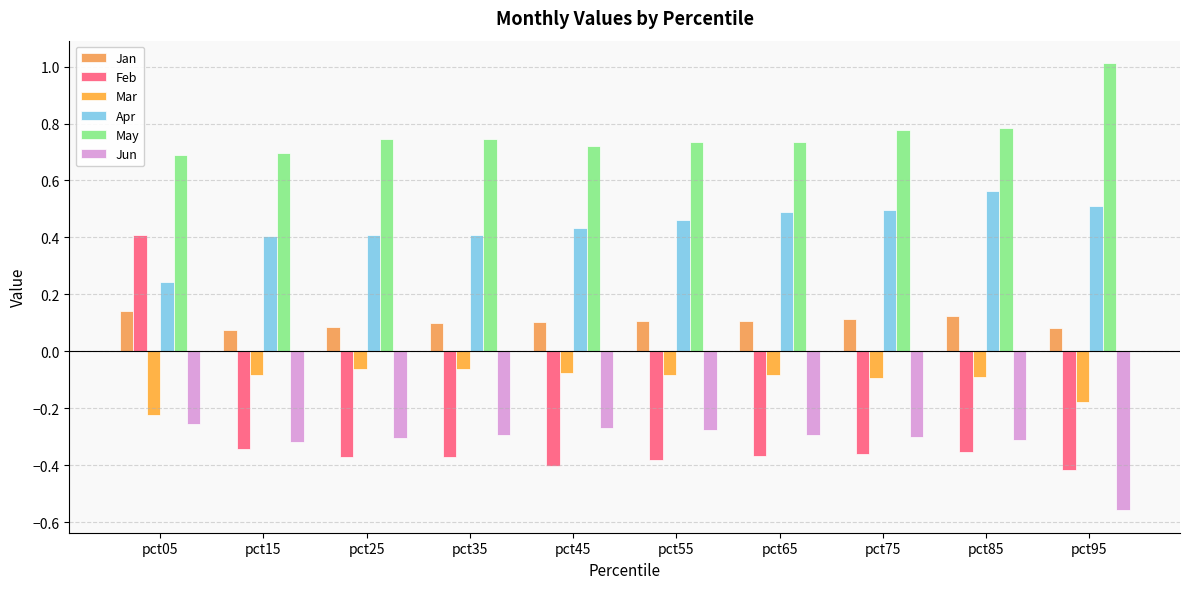

Rank the series by their maximum value, from highest to lowest.

May, Apr, Feb, Jan, Mar, Jun